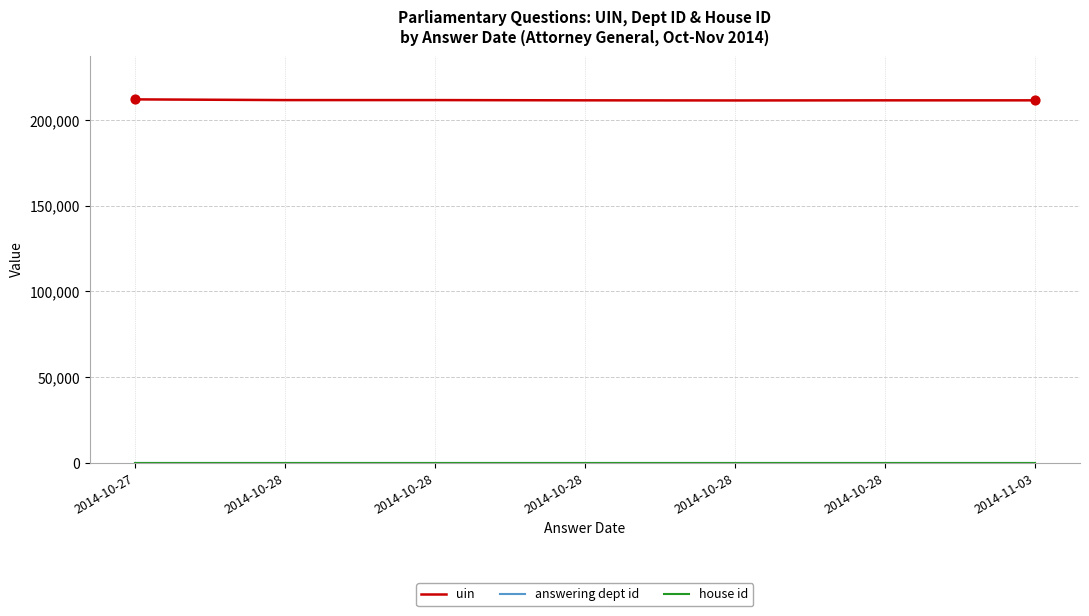

At which category is the sum across all series the highest?

2014-10-27